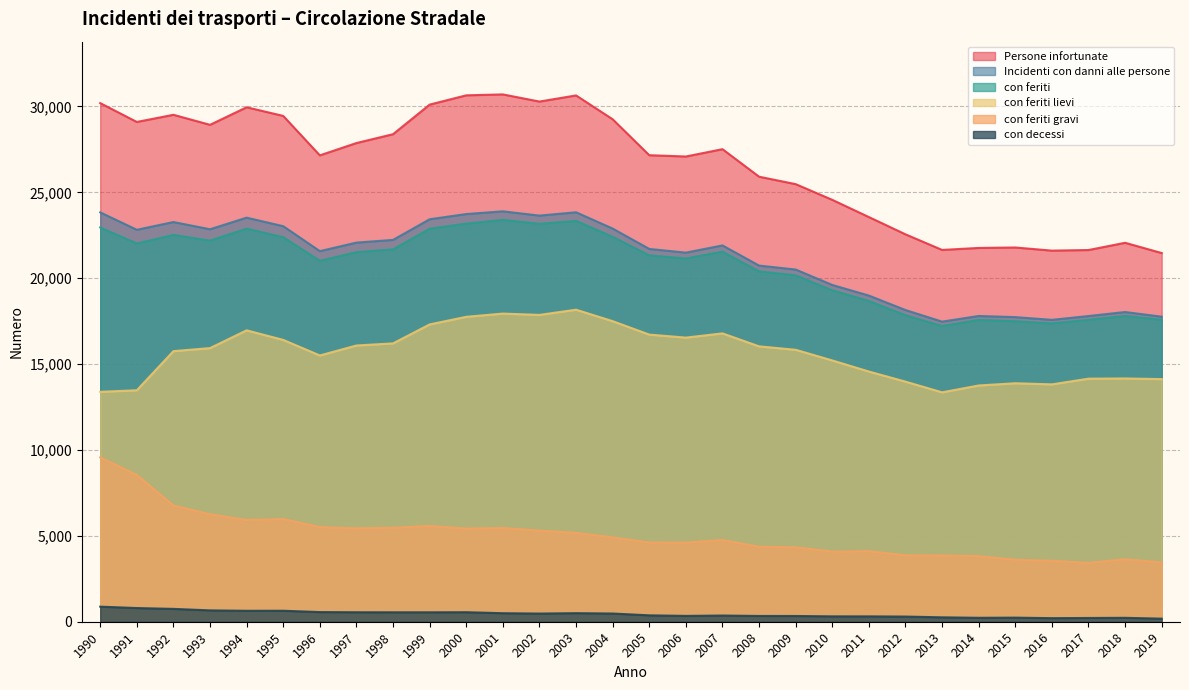

Does the chart display data point markers on the line(s)?

No